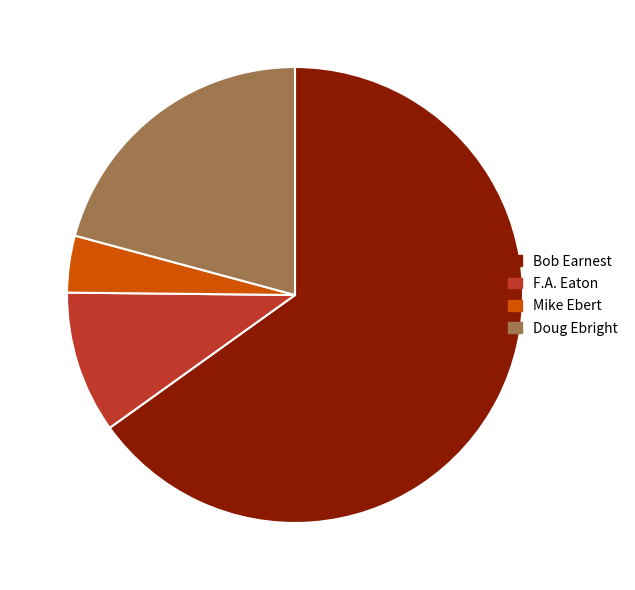

Is the sum of Bob Earnest and Doug Ebright greater than half?

Yes